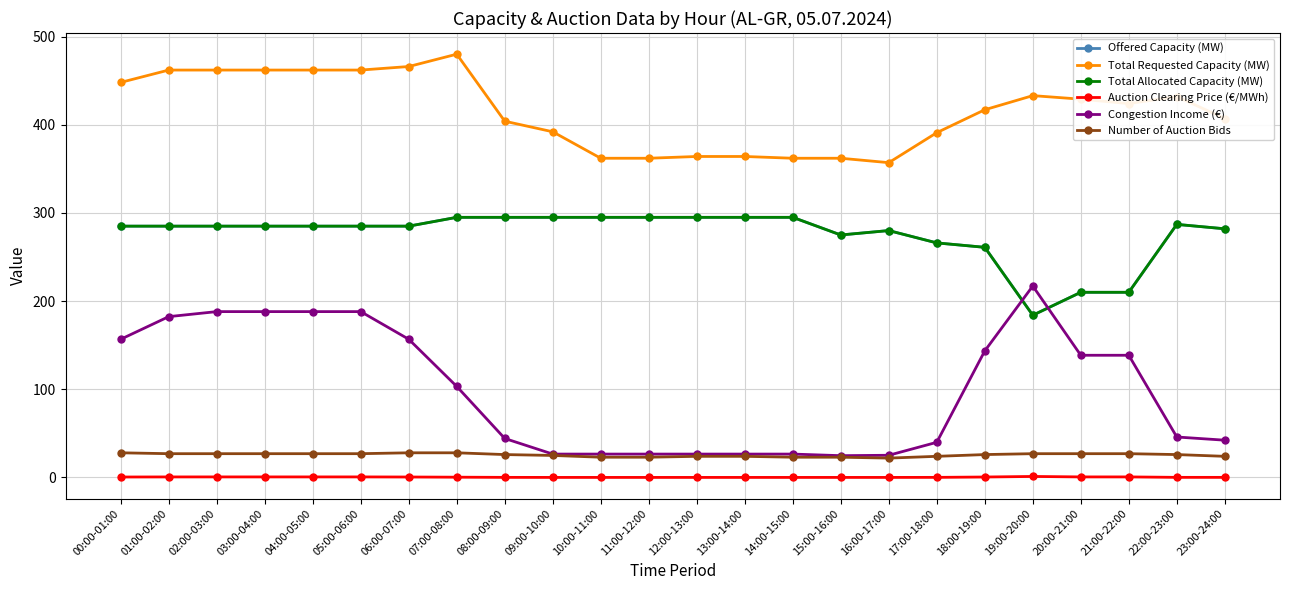

Is this an area chart (filled region under the line)?

No